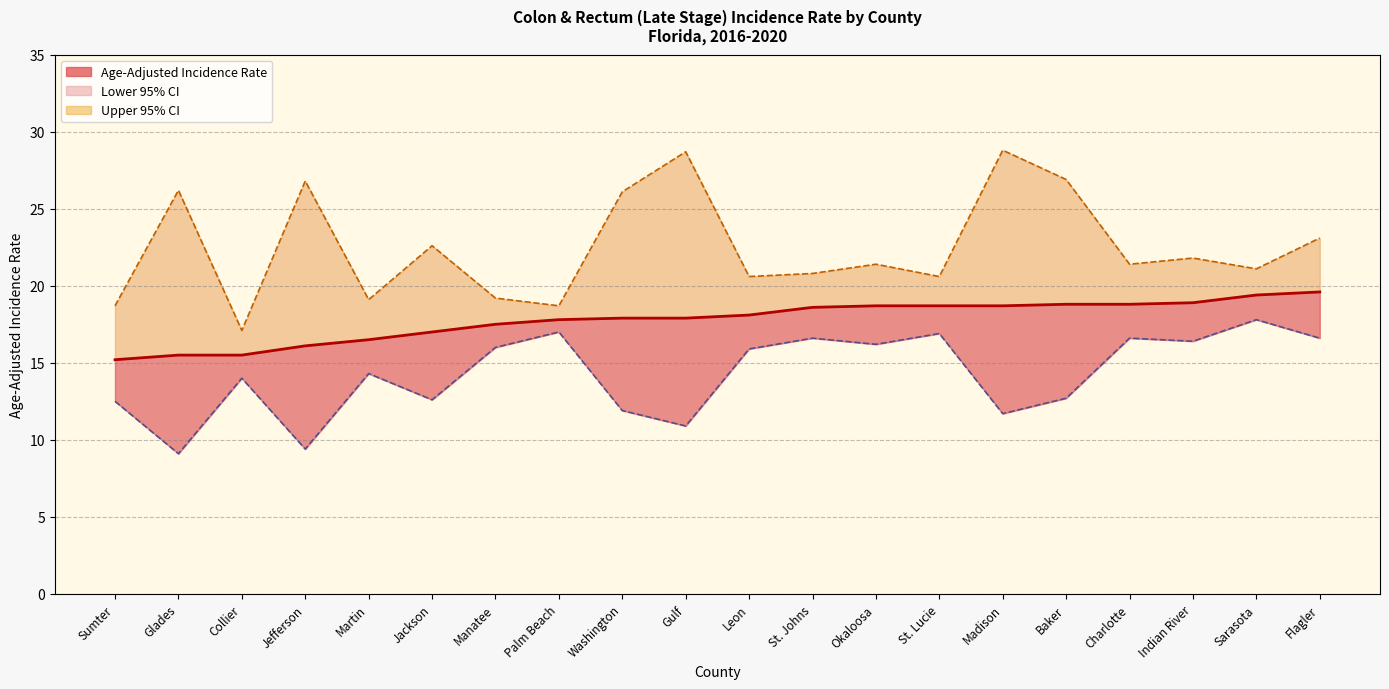

Which series has the largest range (max minus min)?

Upper 95% CI